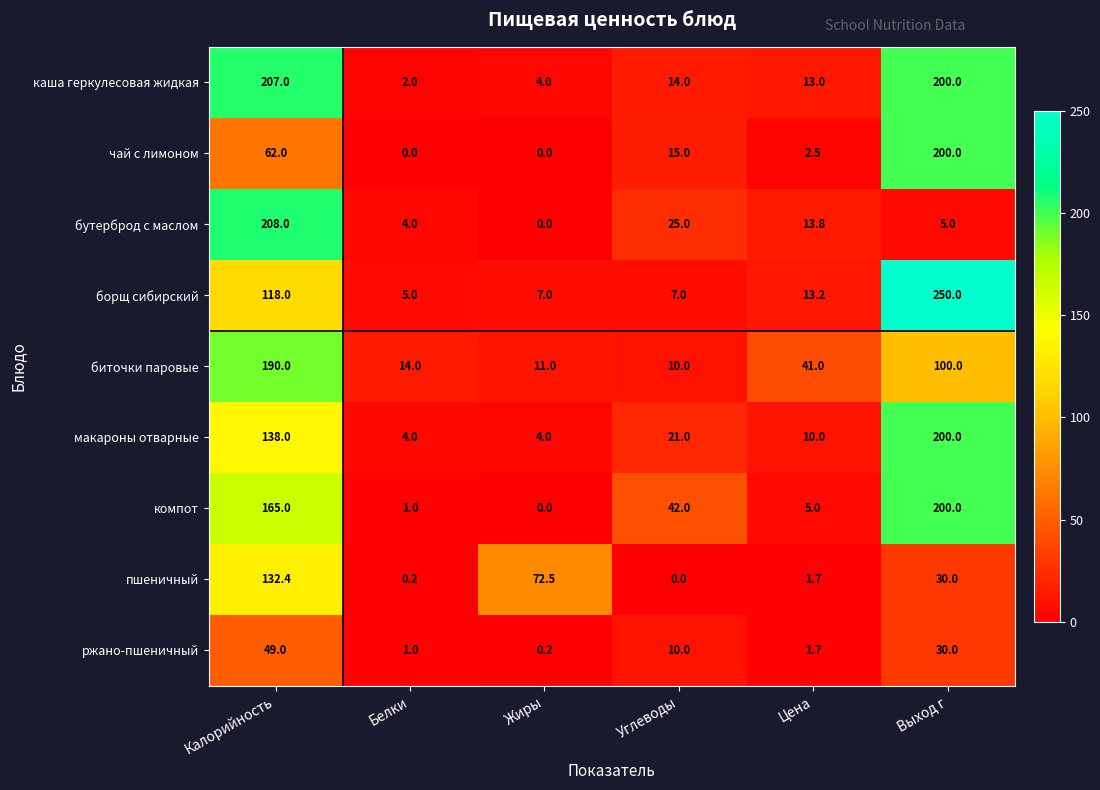

What is the difference between the чай с лимоном values at Цена and Калорийность?

59.5